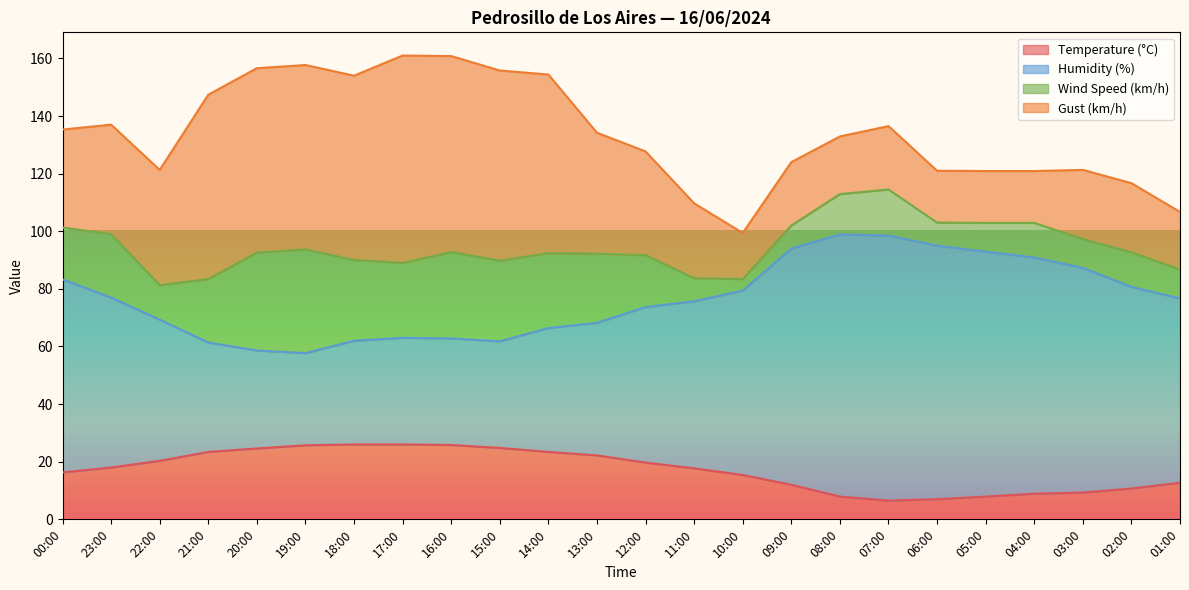

True or false: Temperature (°C) has a value of 7.9 at 08:00.

True